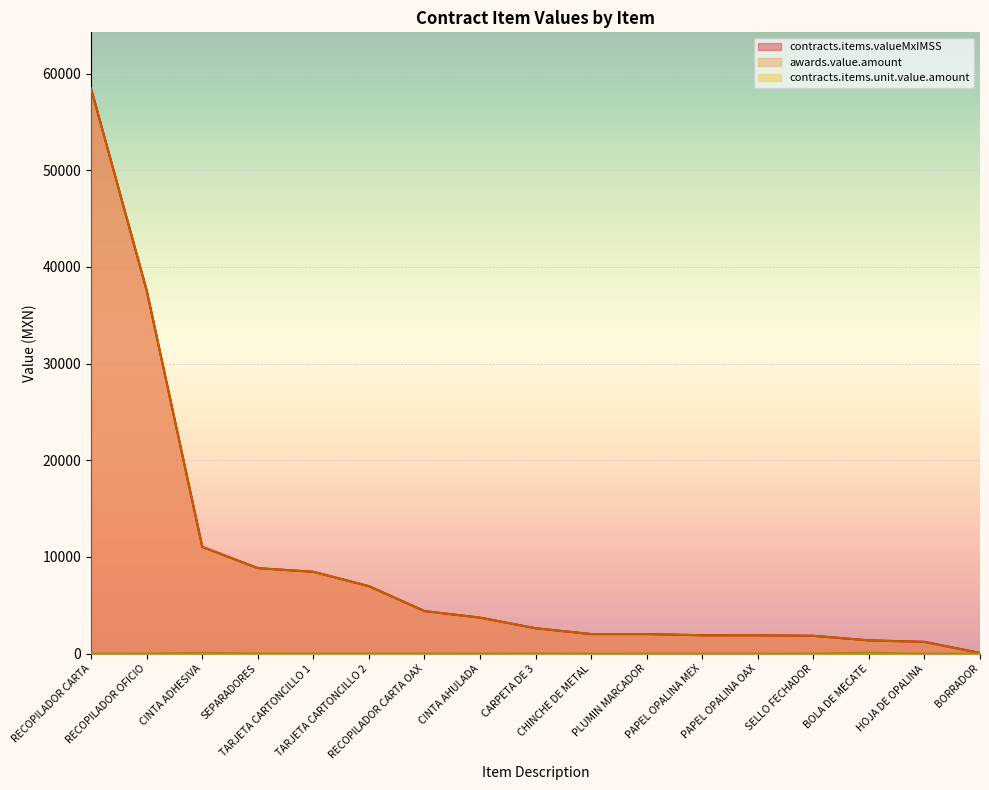

How many lines are shown in the chart?

3